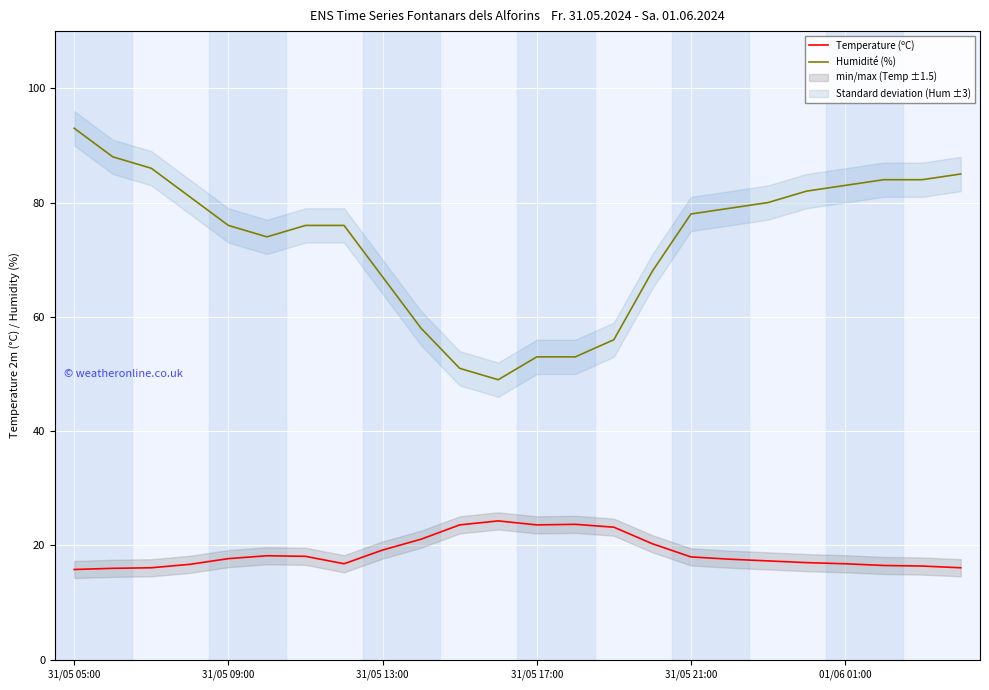

What is the sum of the Humidité (%) values at 31/05 05:00 and 7?

169.0